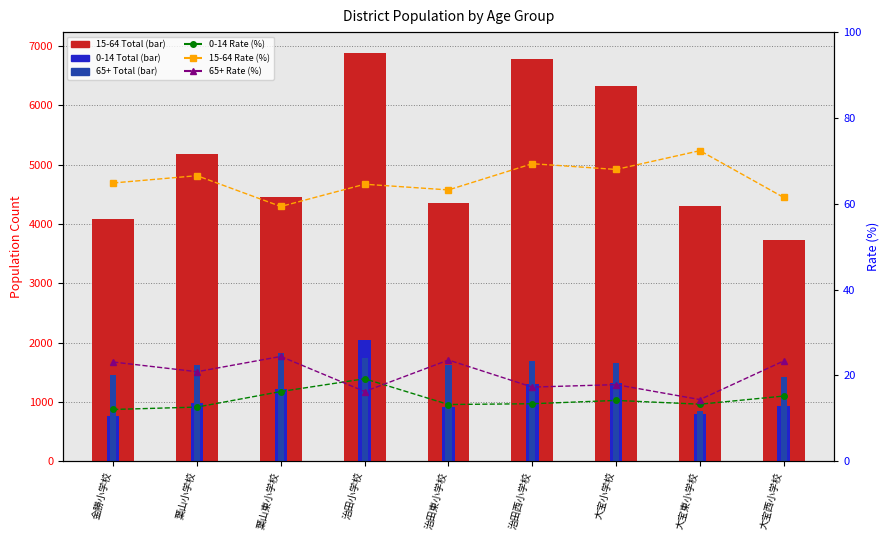

What is the label of the 6th bar from the right?

治田小学校